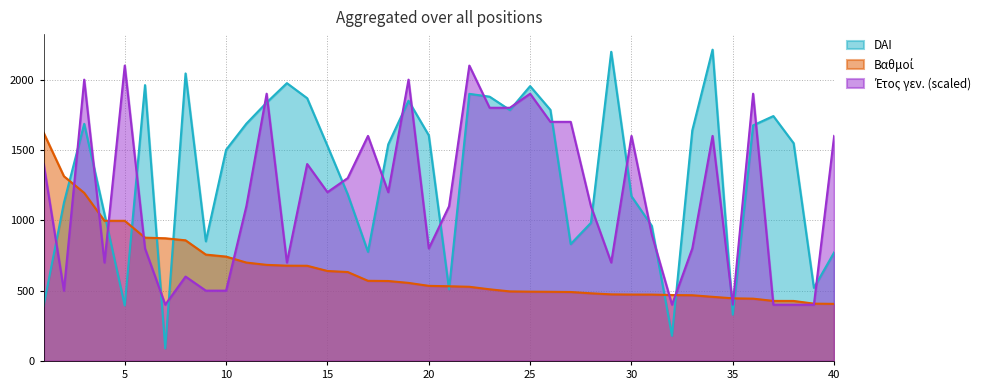

What is the average value of the Βαθμοί series?

646.2